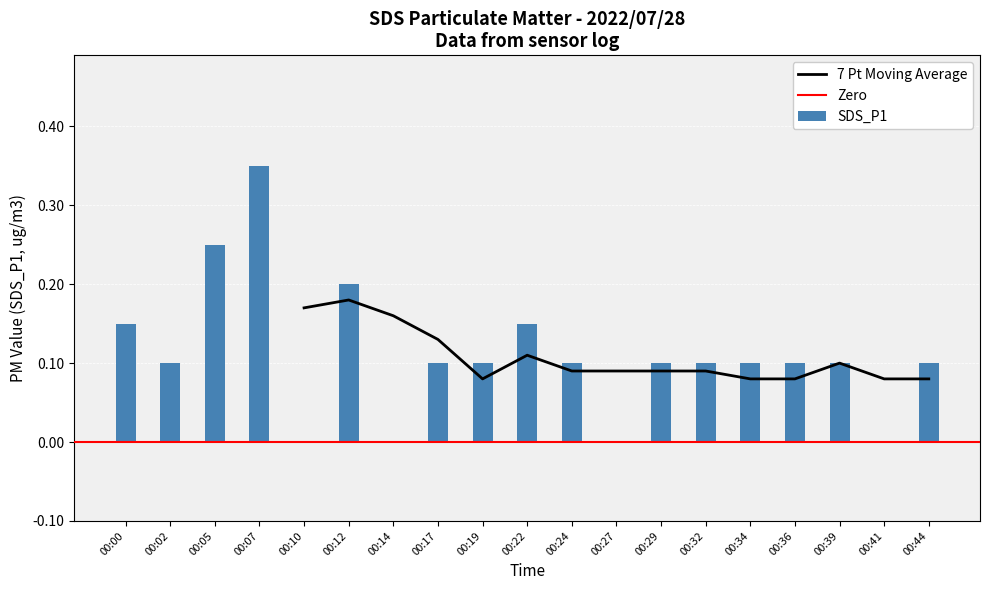

List the labels in order of value, largest first.

00:07, 00:05, 00:12, 00:00, 00:22, 00:02, 00:17, 00:19, 00:24, 00:29, 00:32, 00:34, 00:36, 00:39, 00:44, 00:10, 00:14, 00:27, 00:41